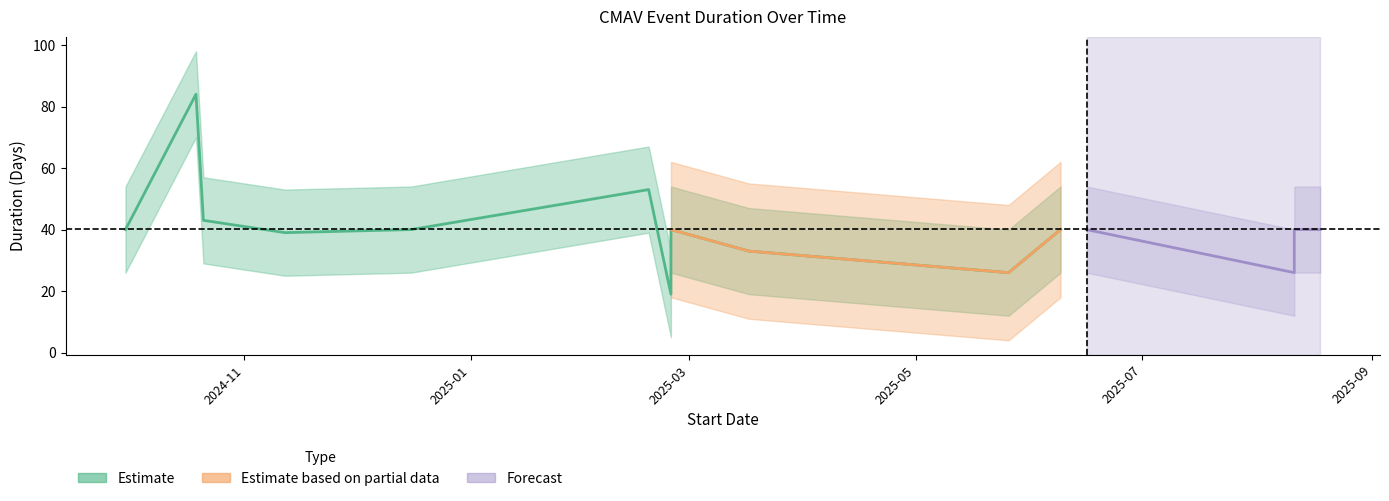

The chart shows a value of 13 at 2024-10-21. True or false?

False